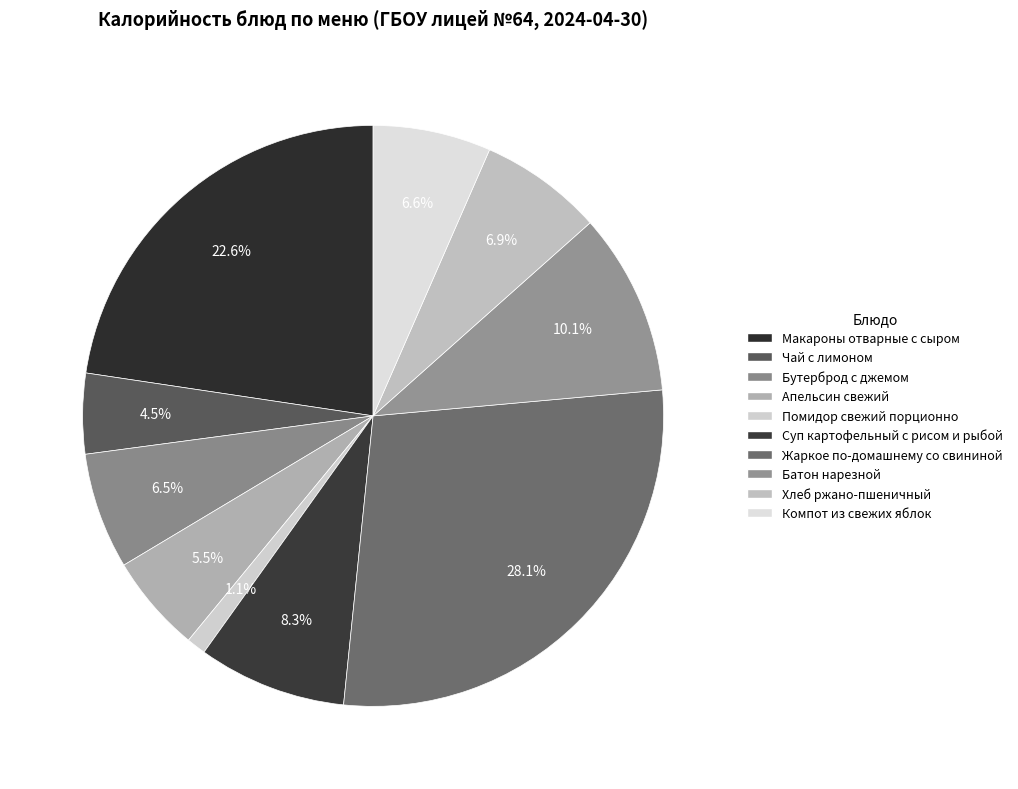

The Помидор свежий порционно slice represents 11% of the pie. True or false?

False